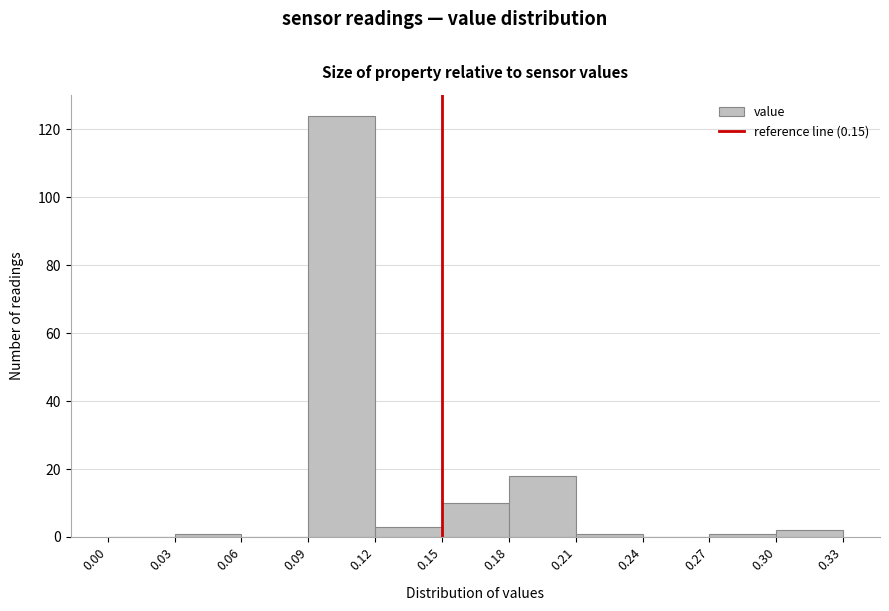

Over which range of the x-axis is the bar tallest?

0.09 to 0.12